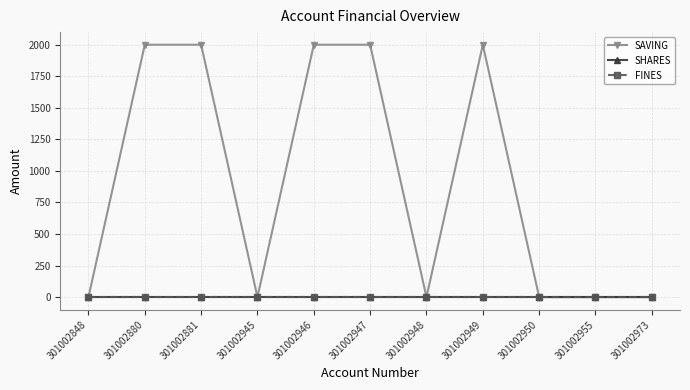

Which series has the largest total across all categories?

SAVING